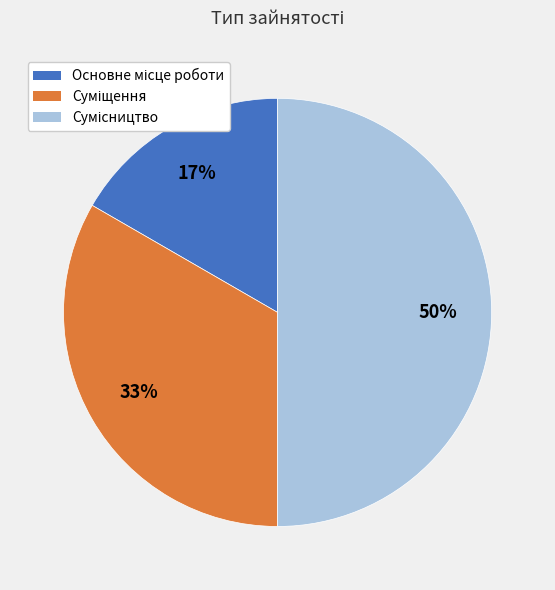

To the nearest percent, what is the difference between the largest and smallest slice percentages?

33%